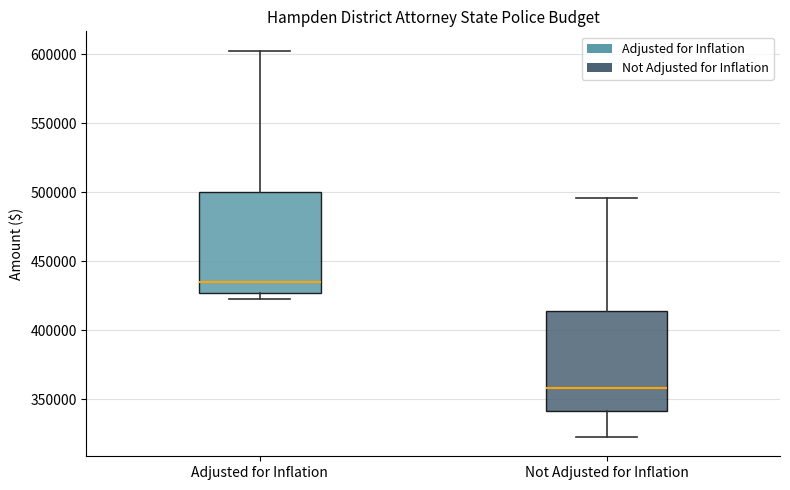

Reading left to right, read every box against the y-axis: the position of its median line, the range the box covers, and the ends of its whiskers. The values are not printed on the chart, so give them approximately, as read against the axis.

Adjusted for Inflation: median 435000, box 425000 to 500000, whiskers 425000 (just below the box's lower edge) to 605000
Not Adjusted for Inflation: median 360000, box 340000 to 415000, whiskers 325000 to 495000